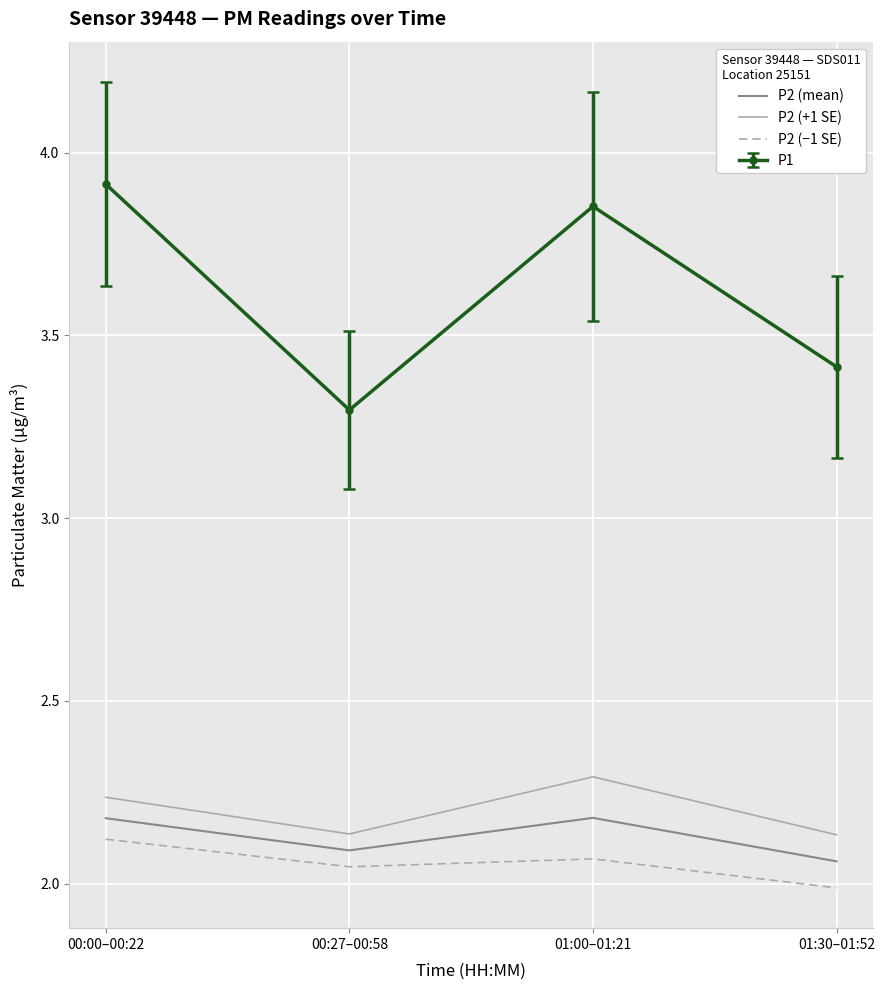

At 01:30–01:52, list the series in order from smallest to largest.

P2 (−1 SE), P2 (mean), P2 (+1 SE), P1